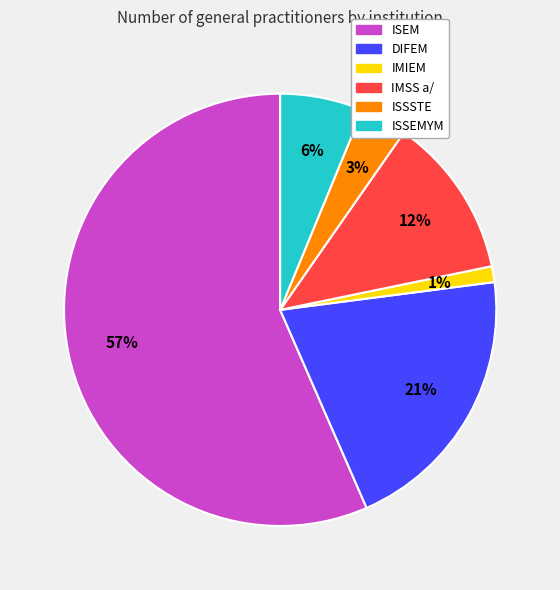

To the nearest percent, what is the average slice percentage?

17%